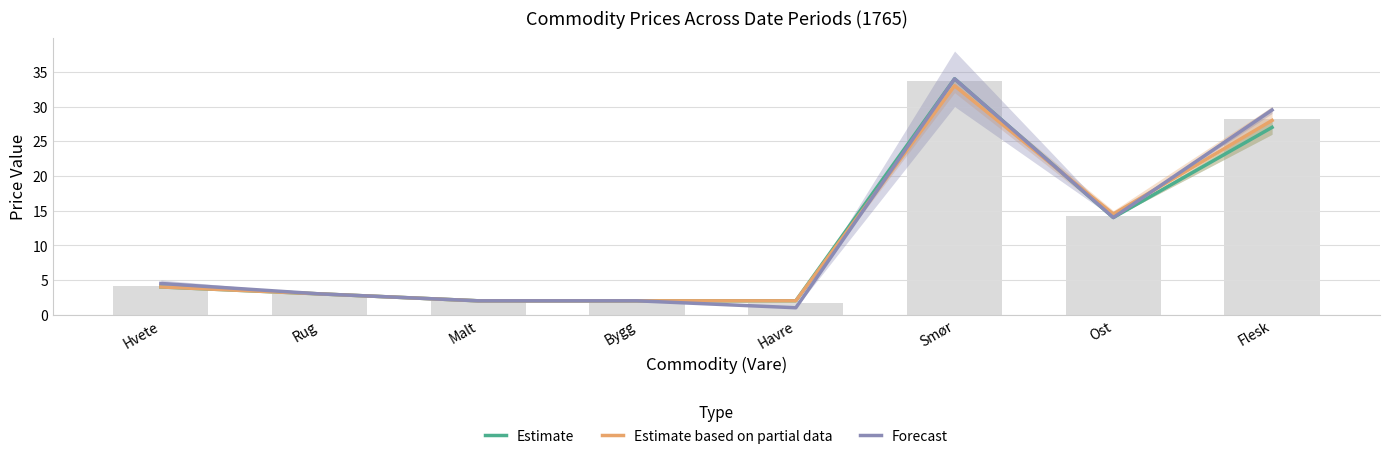

Reading left to right, list all the values displayed in this chart.

Estimate: 4.0	3.0	2.0	2.0	2.0	34.0	14.0	27.0
Estimate based on partial data: 4.0	3.0	2.0	2.0	2.0	33.0	14.5	28.0
Forecast: 4.5	3.0	2.0	2.0	1.0	34.0	14.0	29.5